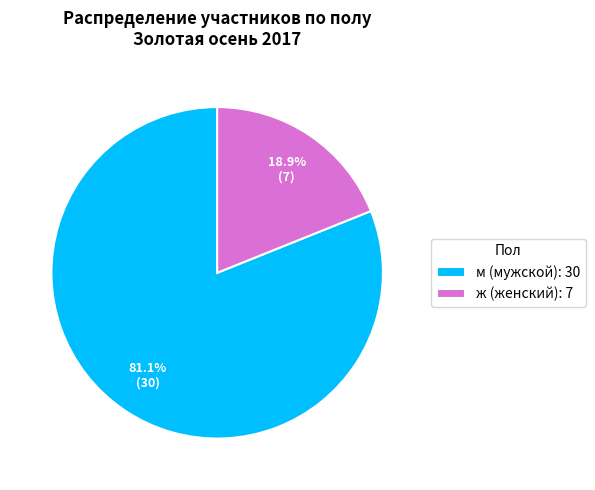

To the nearest percent, what portion does ж represent?

19%